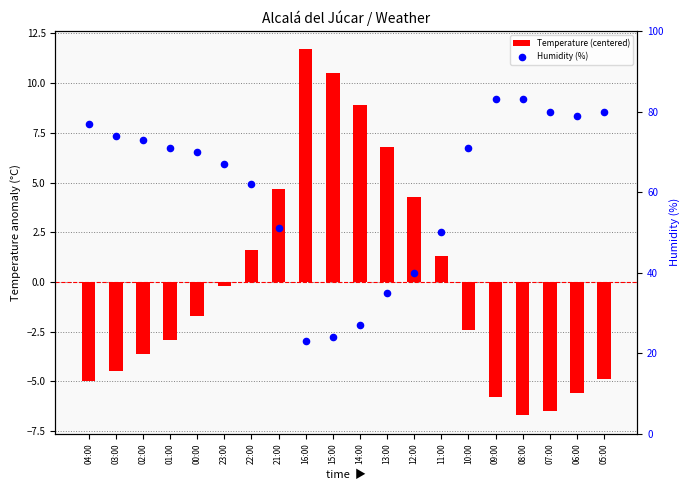

At how many categories does at least one series exceed -2?

20